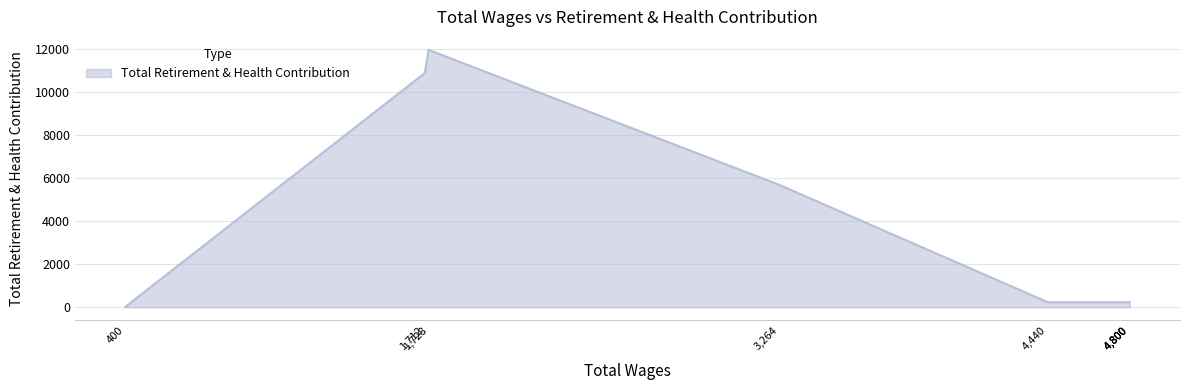

List the labels in order of value, smallest first.

400.0, 4800.0, 4800.0, 4800.0, 4440.0, 3264.0, 1712.0, 1728.0